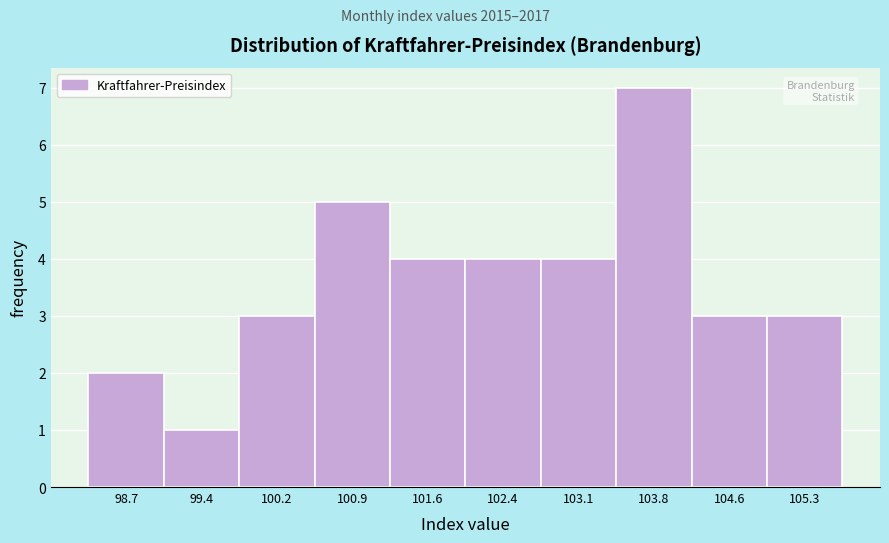

Reading left to right, transcribe this chart: for each bar, give the range it covers on the x-axis and its height. Neither the bar edges nor the heights are printed on the chart, so give them approximately, as read against the axes.

98.30 to 99.04: 2
99.04 to 99.78: 1
99.78 to 100.52: 3
100.52 to 101.26: 5
101.26 to 102.00: 4
102.00 to 102.74: 4
102.74 to 103.48: 4
103.48 to 104.22: 7
104.22 to 104.96: 3
104.96 to 105.70: 3